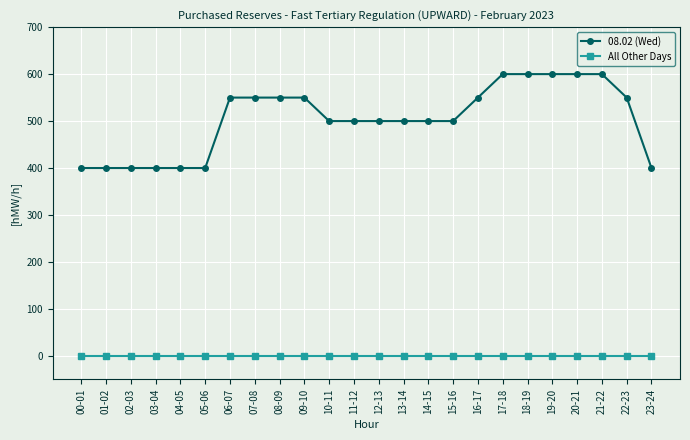

Between 09-10 and 18-19, which series saw the biggest shift?

08.02 (Wed)